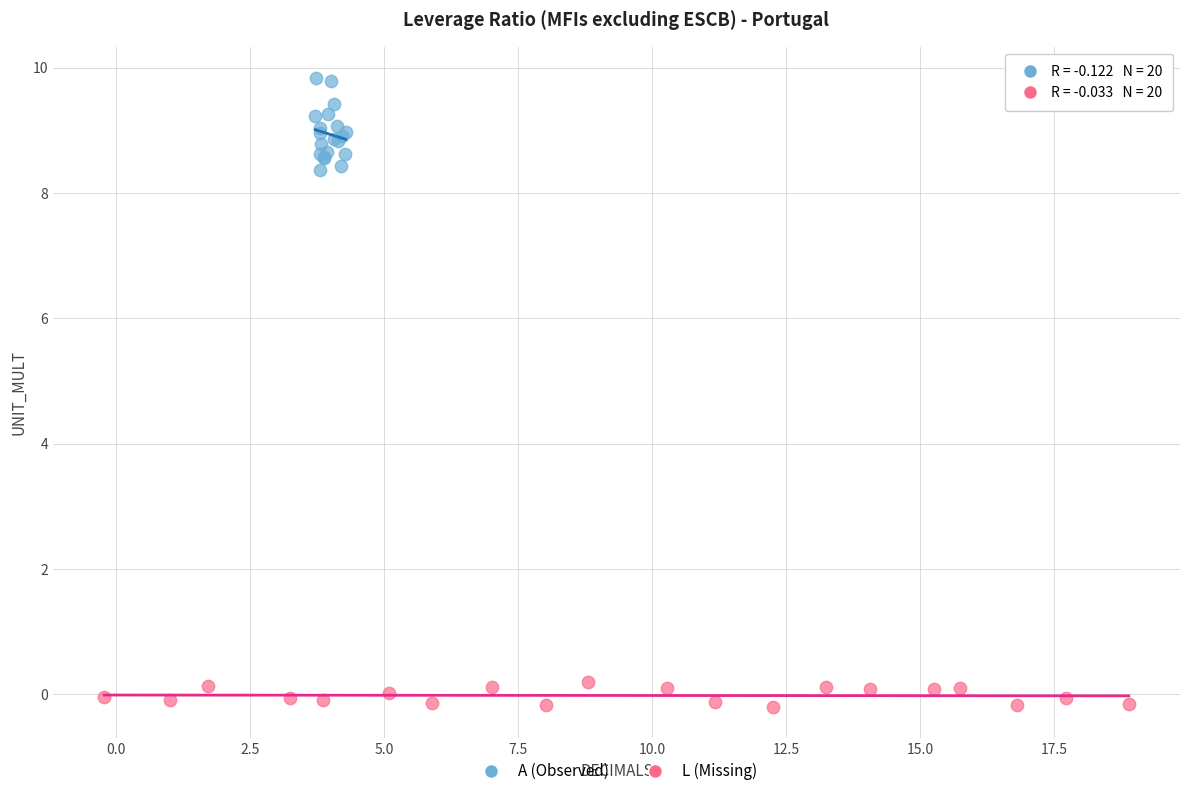

Which series reaches the minimum Y coordinate?

L (Missing)